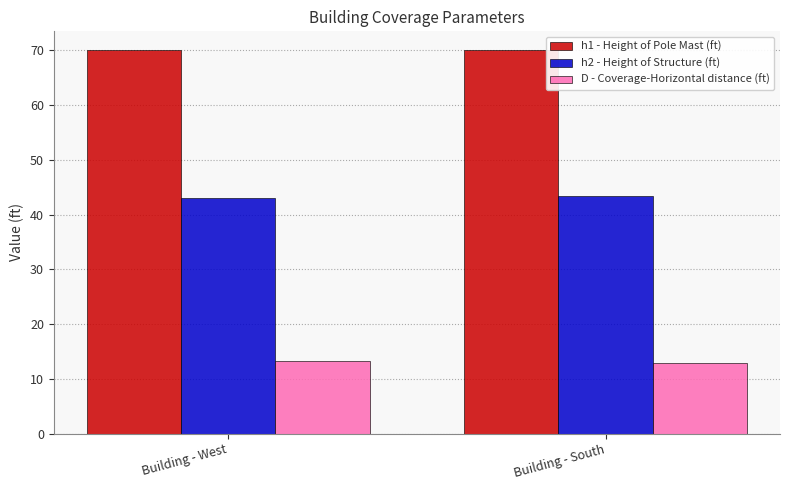

How many groups of bars are there?

2